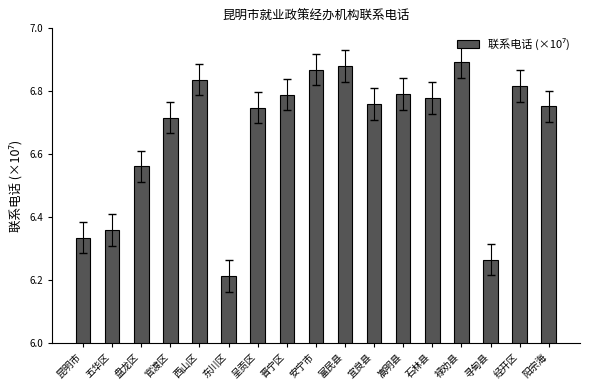

At which label is the value closest to 6?

东川区